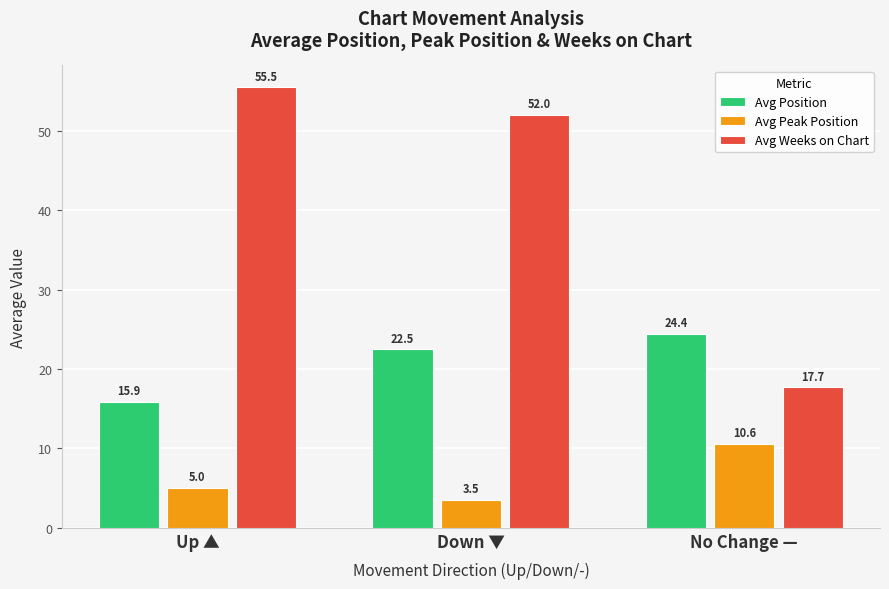

Which label corresponds to the largest value in the chart?

Up ▲